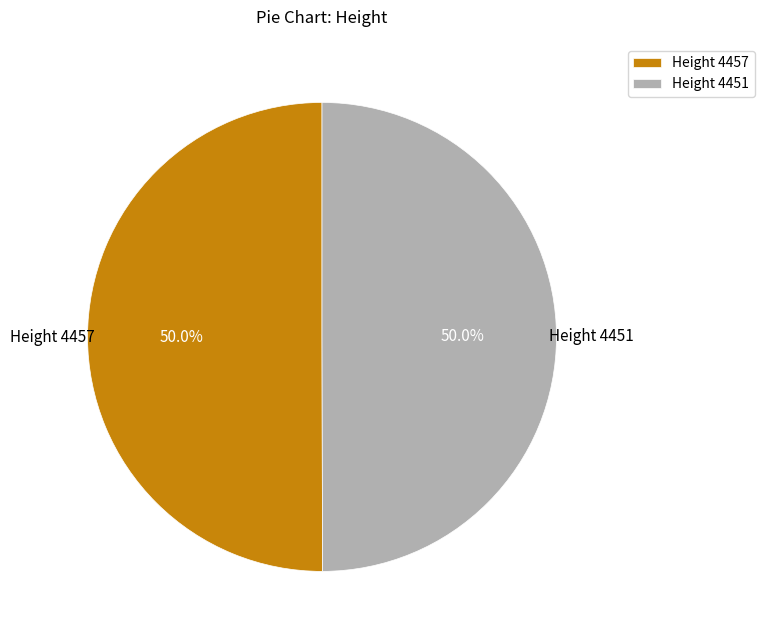

Approximately how many times larger is the value at Height 4451 compared to Height 4457?

1.0